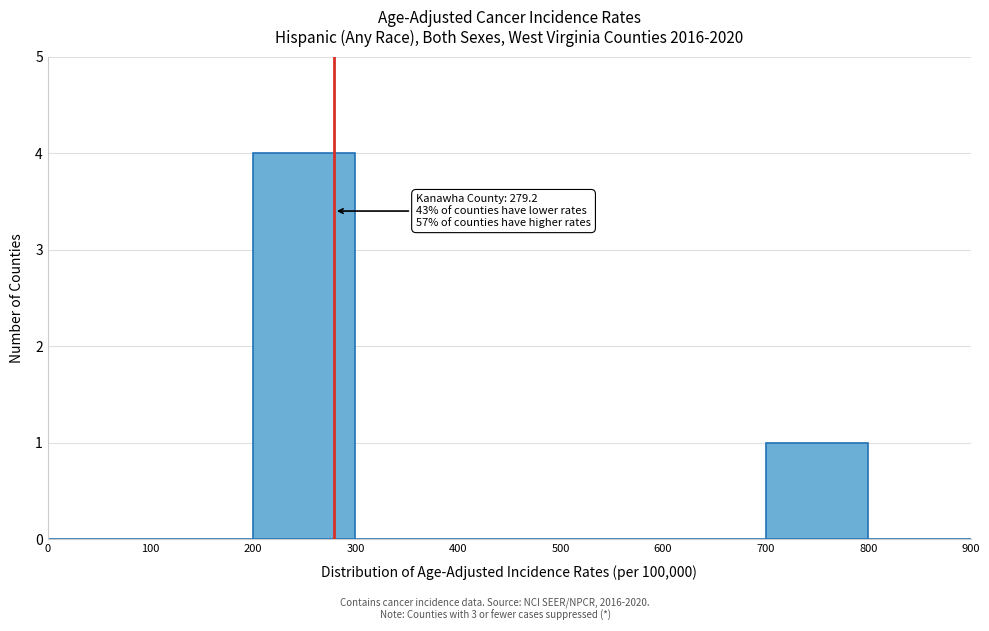

Over which range of the x-axis is the bar tallest?

200 to 300